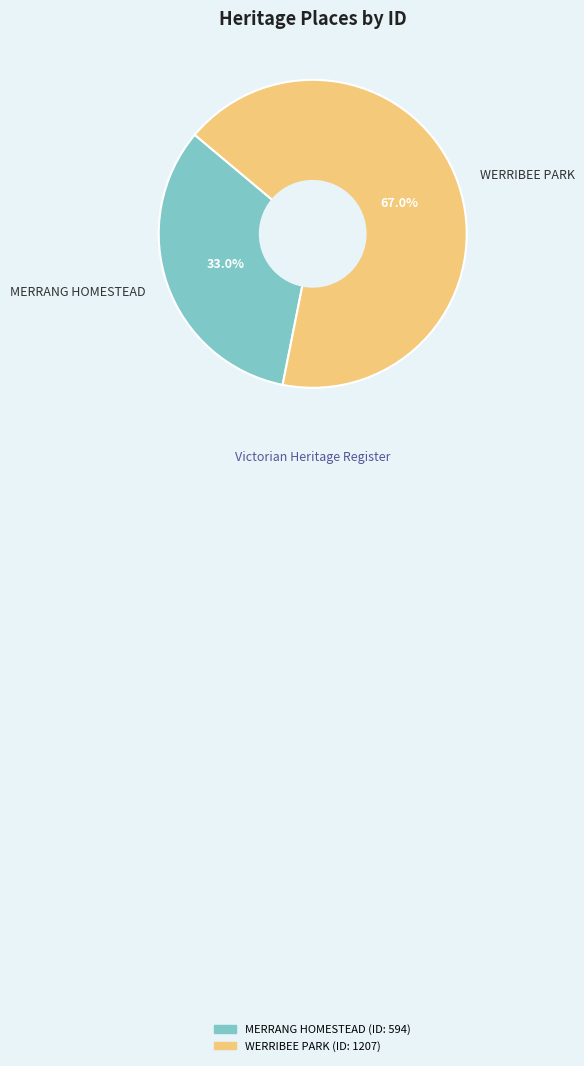

Is the sum of MERRANG HOMESTEAD and WERRIBEE PARK greater than half?

Yes